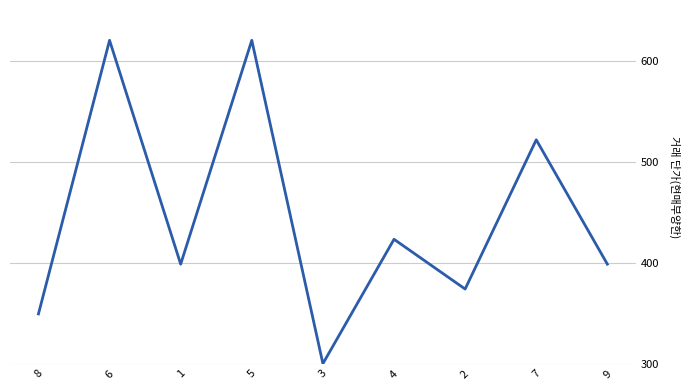

Count the number of data series in this chart.

1